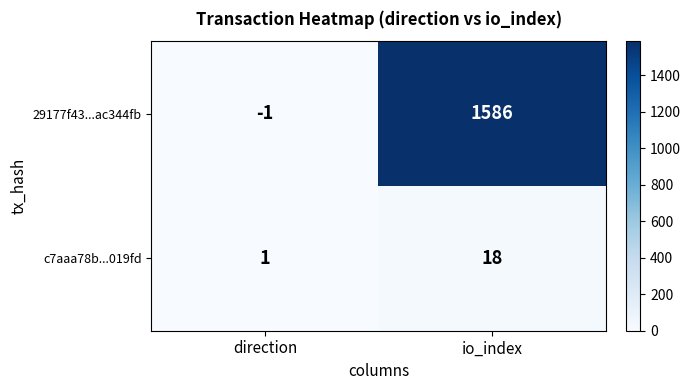

Reading right to left, what are all the values shown in this chart?

29177f43...ac344fb: 1586	-1
c7aaa78b...019fd: 18	1